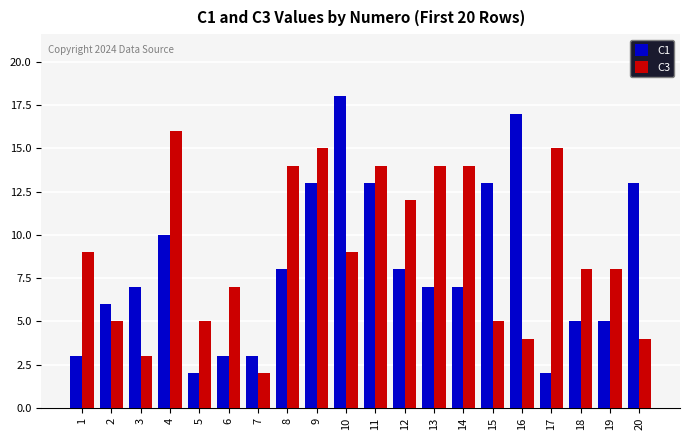

Rank the series at 16 from lowest to highest value.

C3, C1